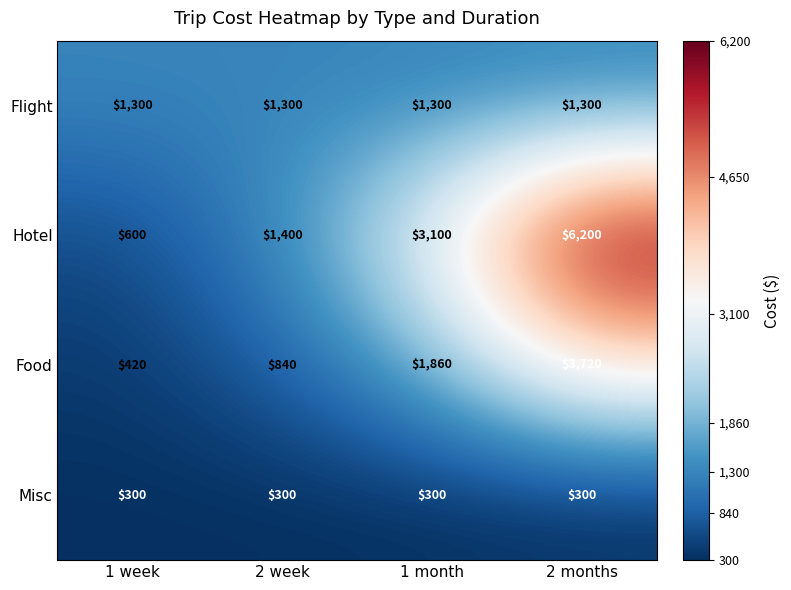

True or false: Hotel has a value of 3100 at 1 month.

True